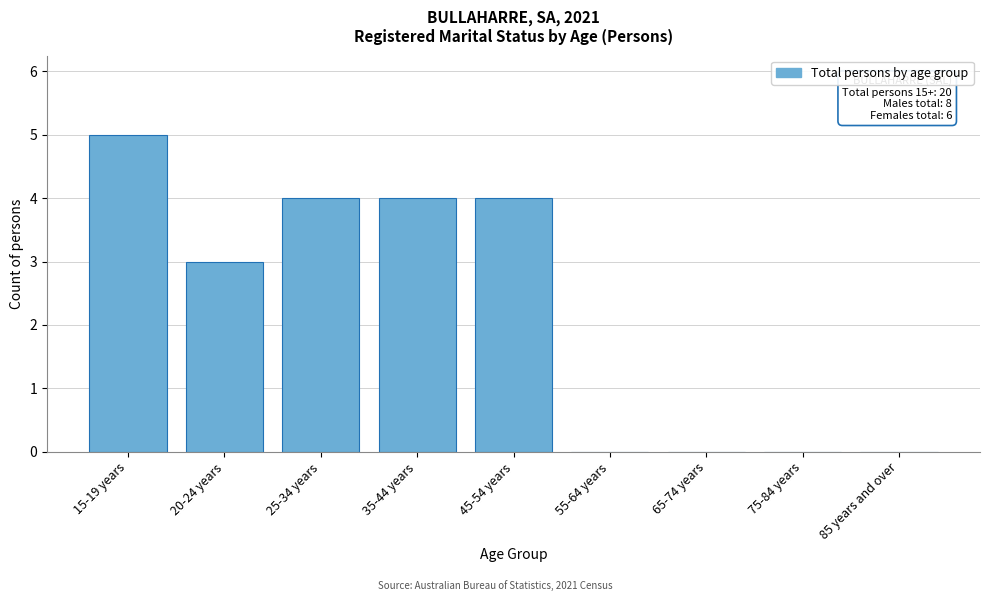

Reading left to right, transcribe all the data shown in this chart.

15-19 years=5	20-24 years=3	25-34 years=4	35-44 years=4	45-54 years=4	55-64 years=0	65-74 years=0	75-84 years=0	85 years and over=0